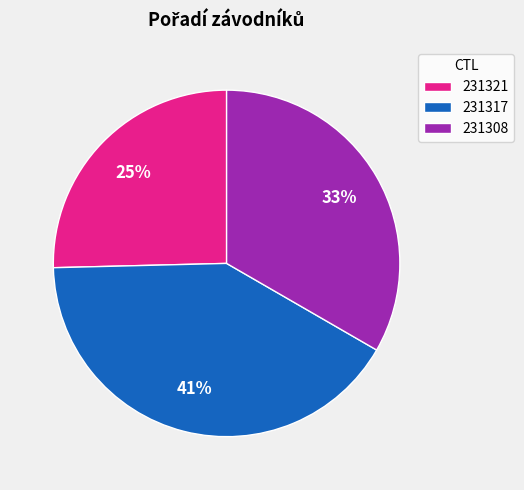

To the nearest percent, what is the difference between the 231308 and 231317 slice percentages?

8%